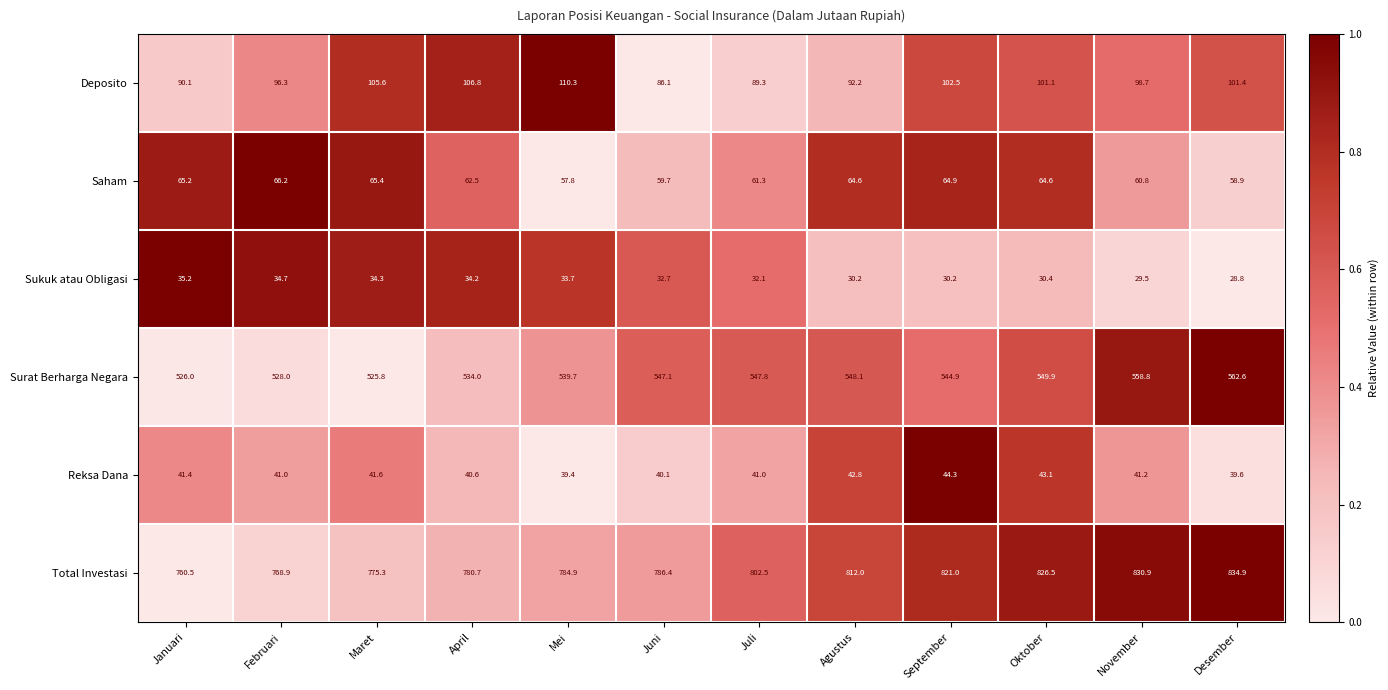

What is the difference between the second highest and second lowest values in the Surat Berharga Negara series?

32.8